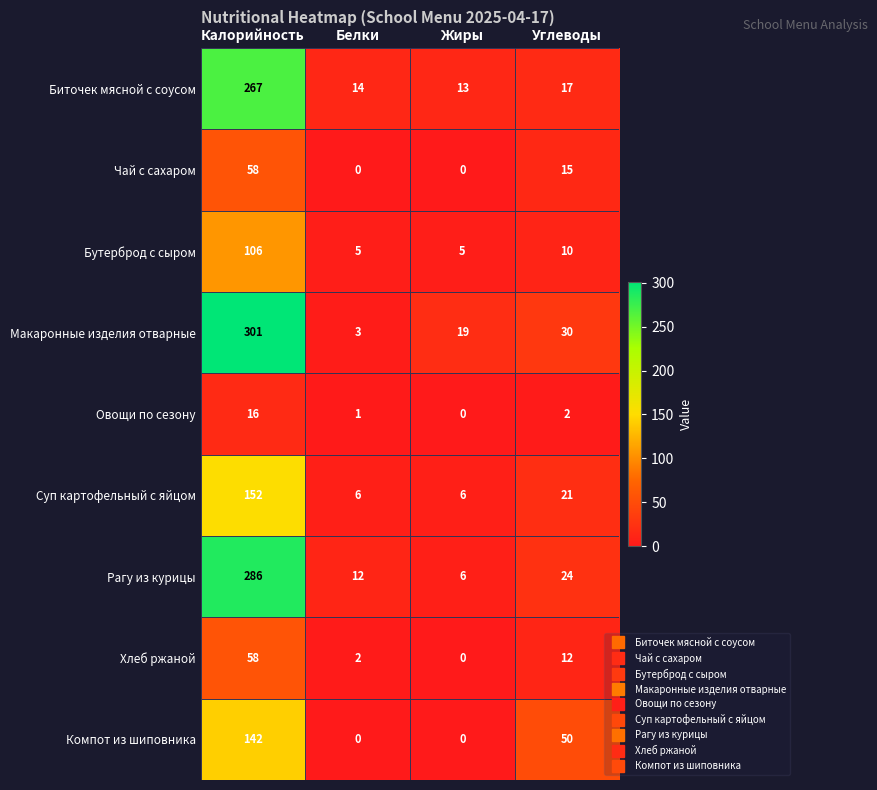

Is it true that Компот из шиповника equals -61 at Жиры?

False